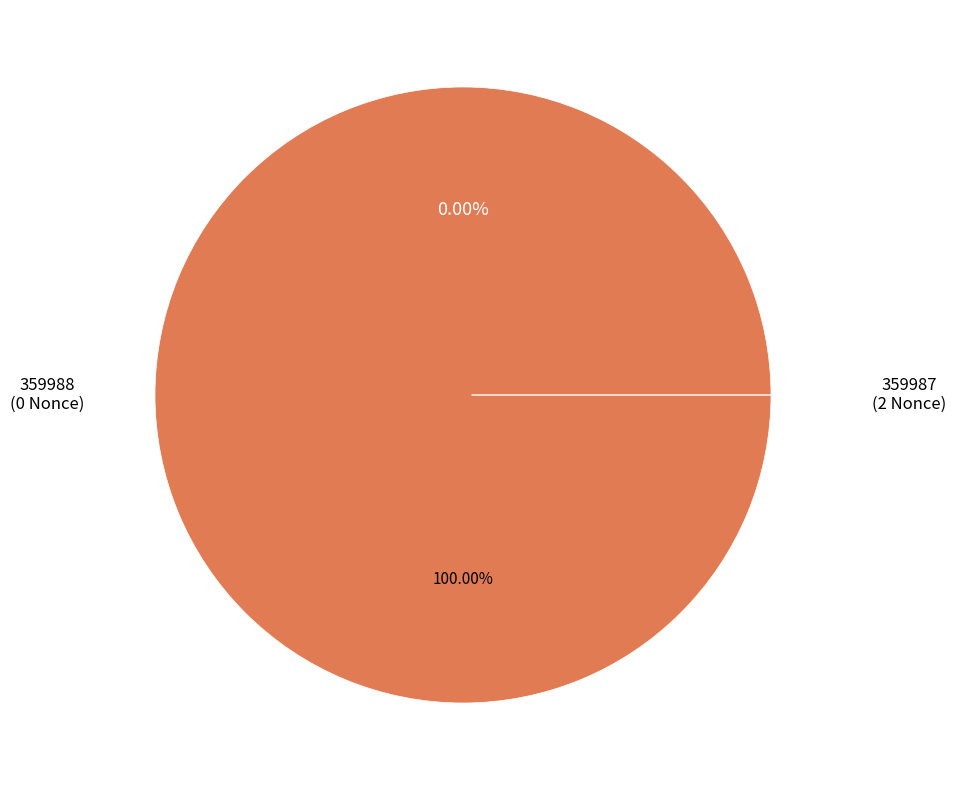

To the nearest percent, what is the difference between the largest and smallest slice percentages?

100%